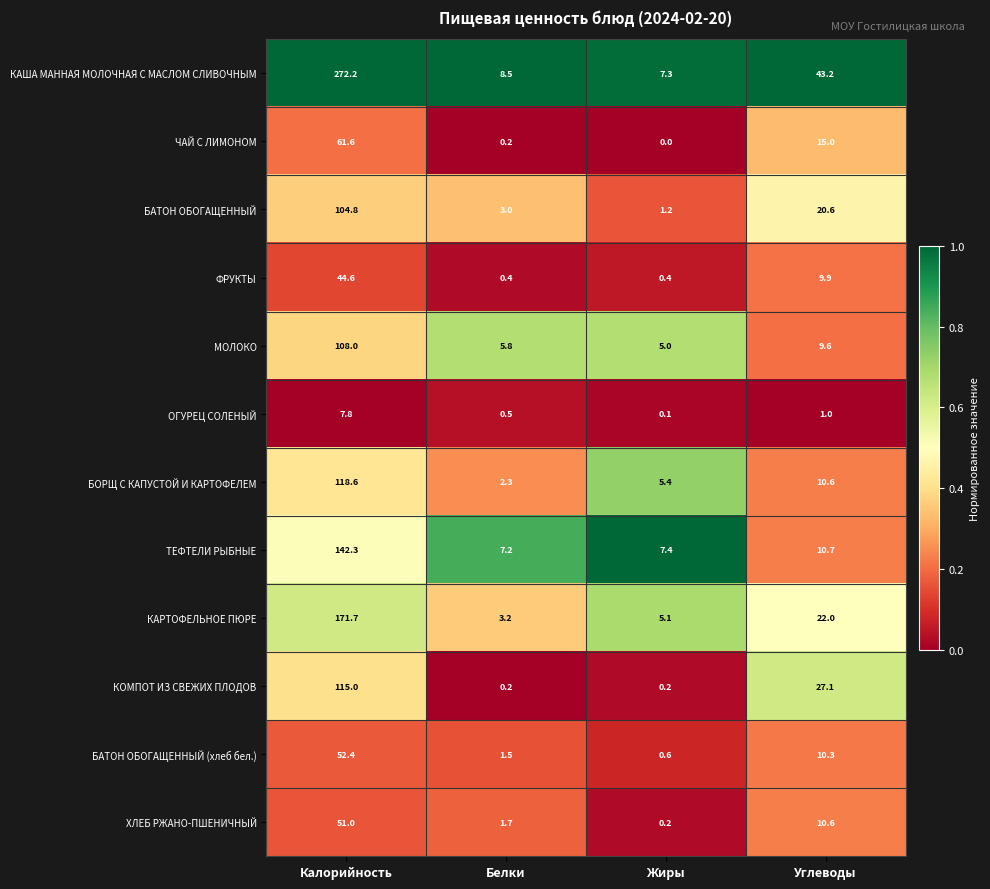

At which category is the sum across all series the highest?

Калорийность